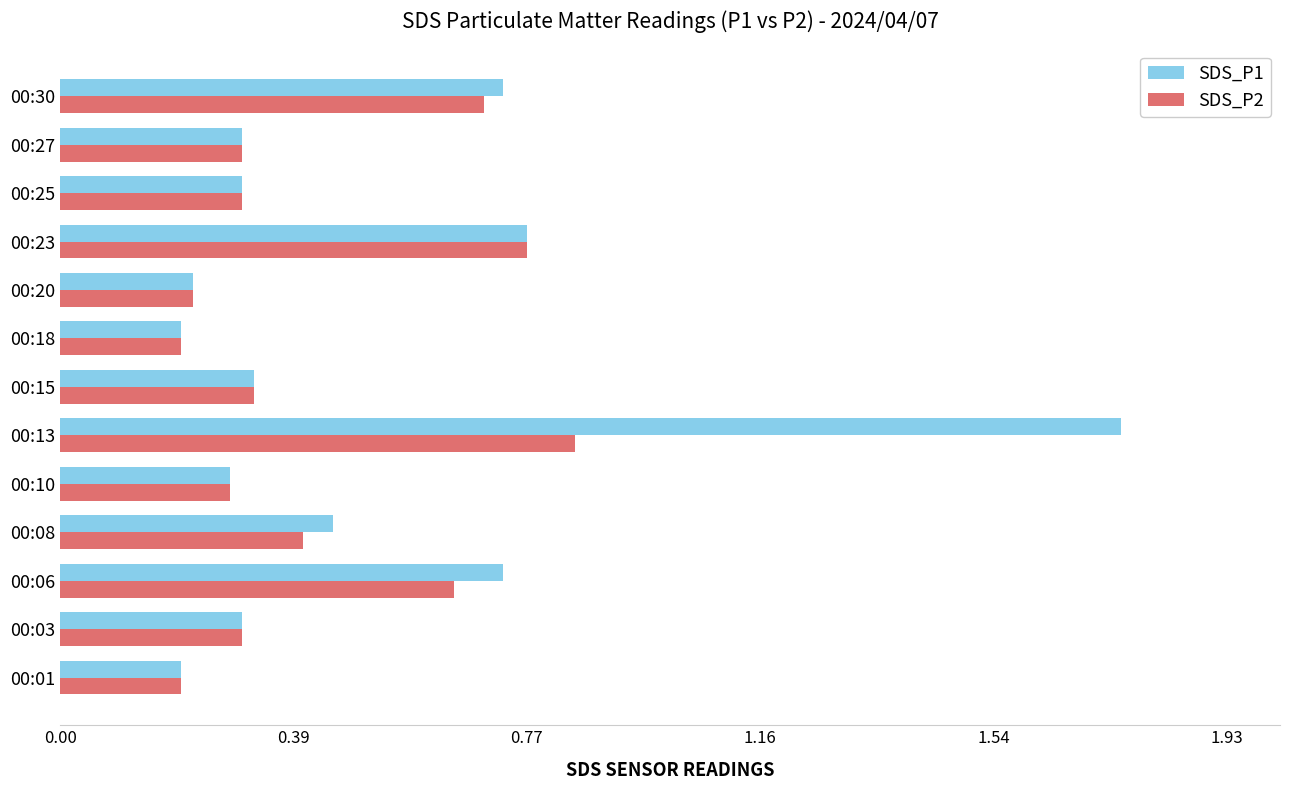

Which category has the highest value in the SDS_P2 series?

00:13